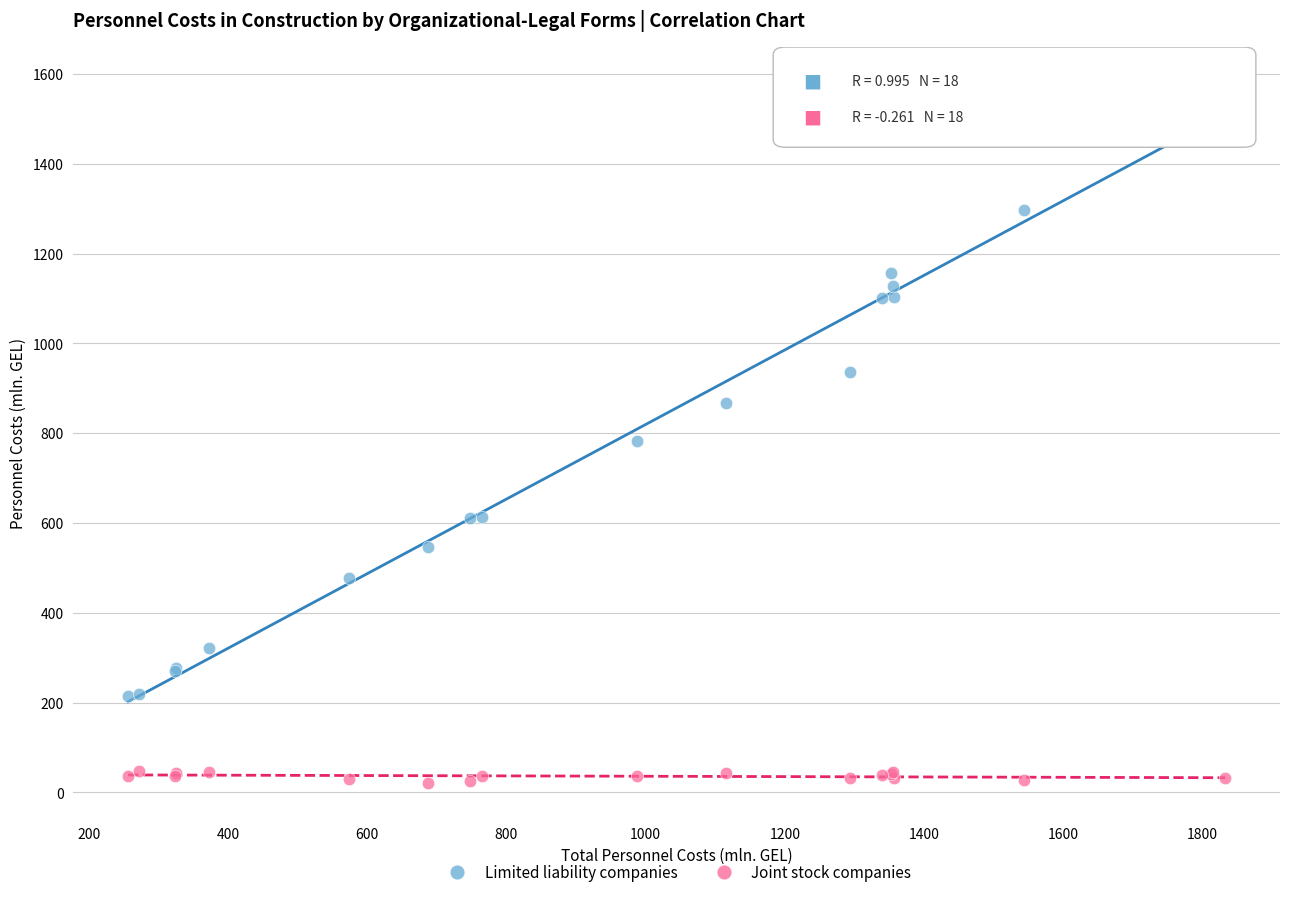

Across all series, what Y value is closest to 801?

783.6